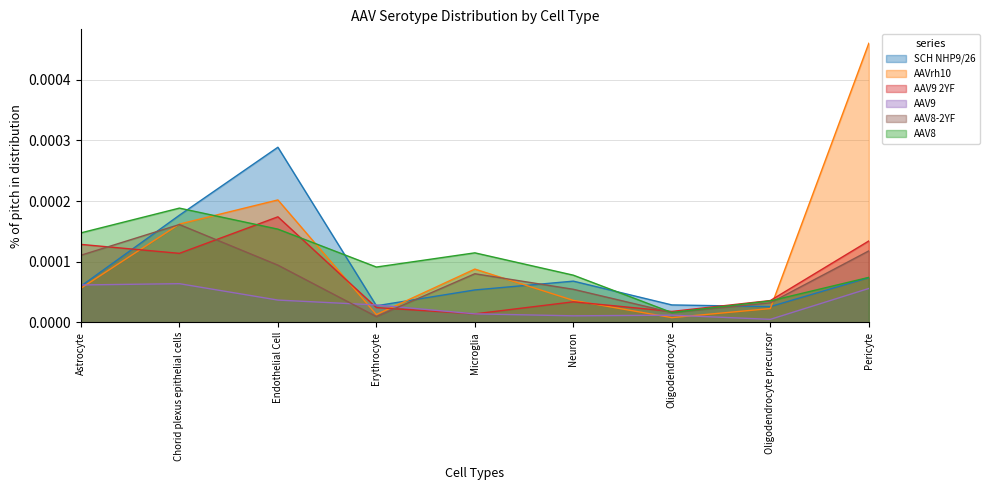

Which series has the largest total across all categories?

AAVrh10